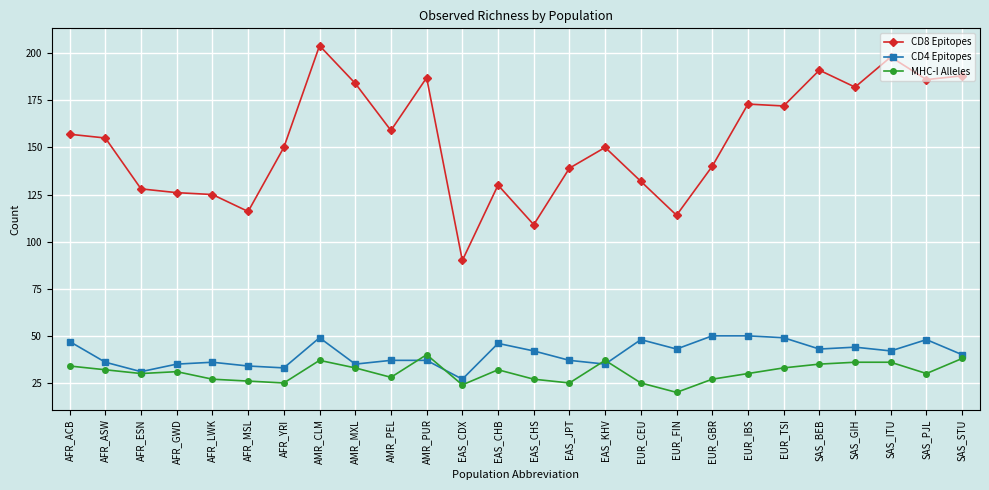

What is the label of the 18th point from the left?

EUR_FIN